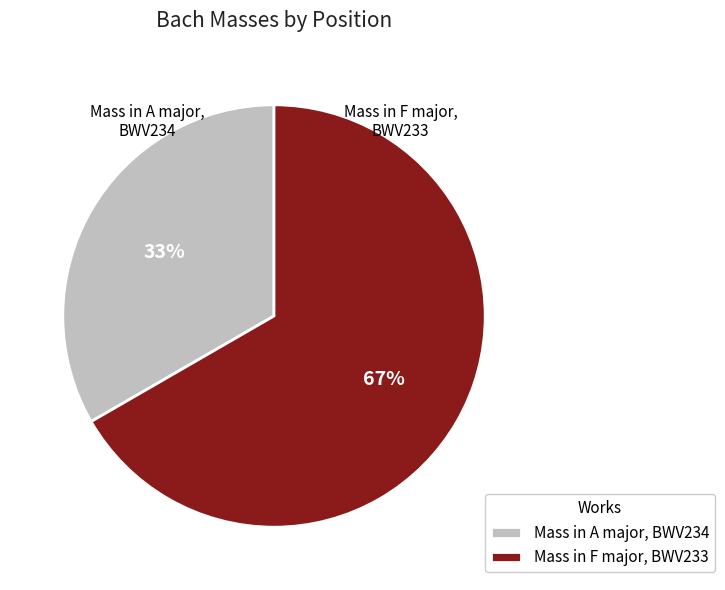

Which category accounts for the majority?

Mass in F major, BWV233